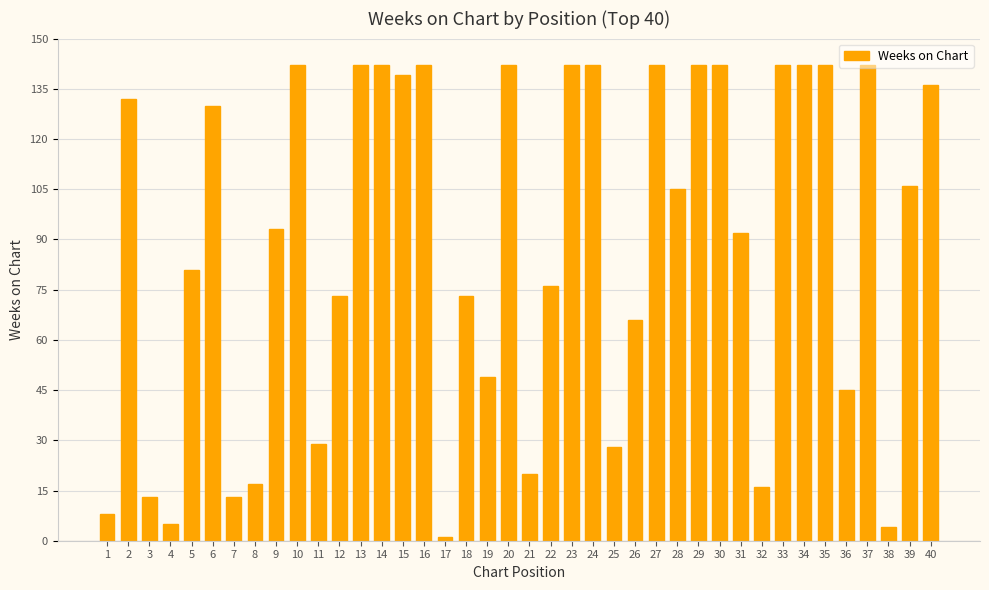

Are the bars horizontal?

No